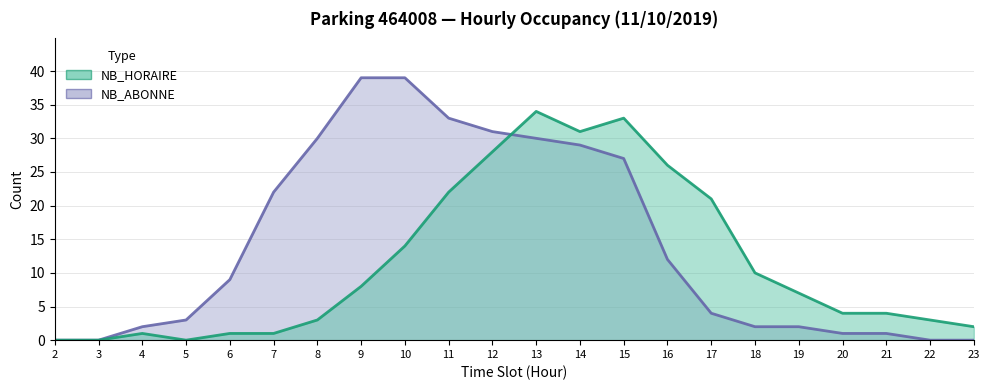

What is the difference between the NB_ABONNE values at 8 and 3?

30